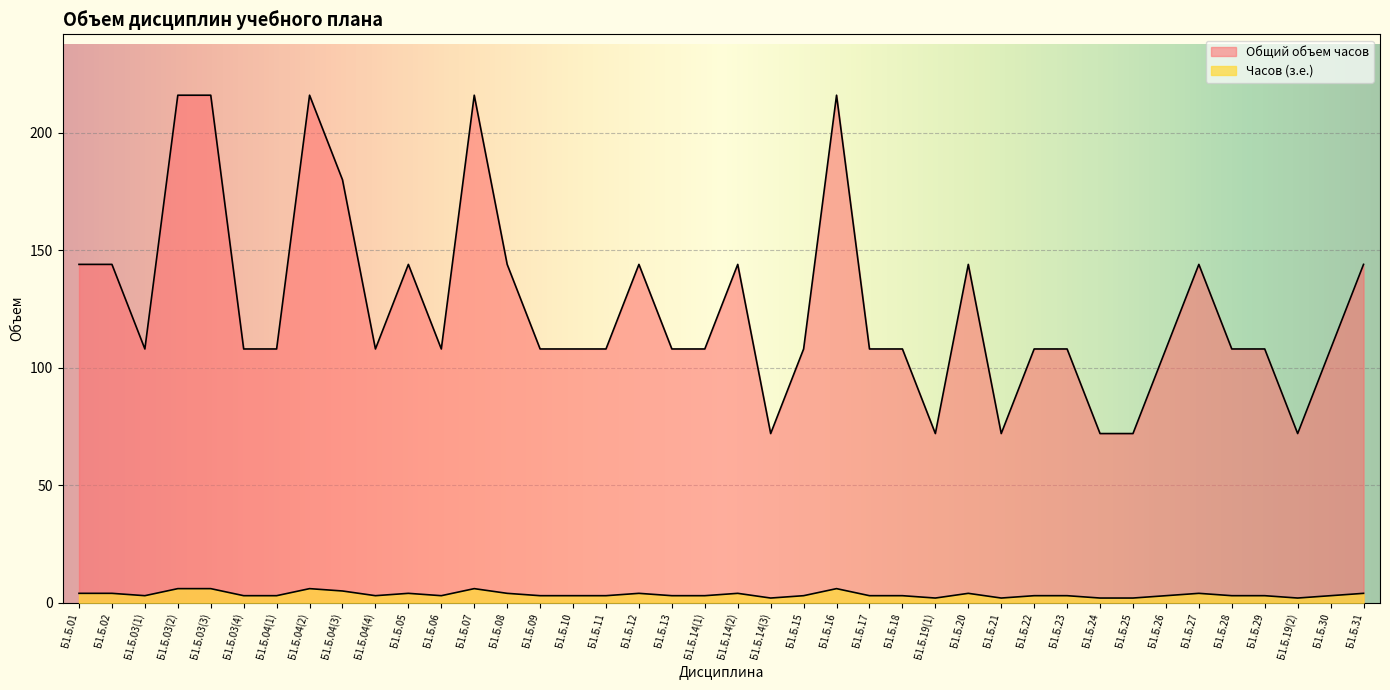

True or false: Общий объем часов and Часов (з.е.) intersect in this chart.

False